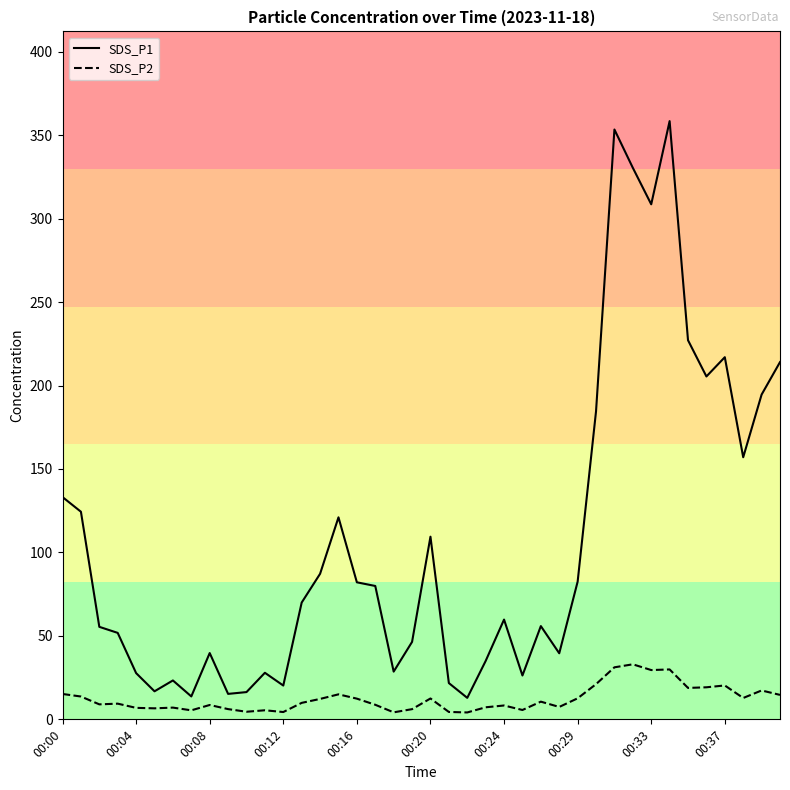

What is the difference between the second highest and minimum values in the SDS_P1 series?

340.5